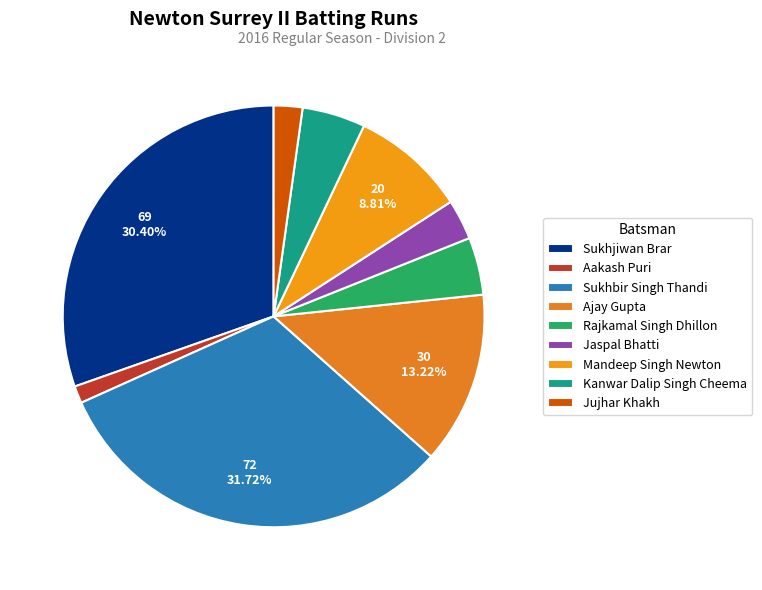

How many slices are in this pie chart?

9